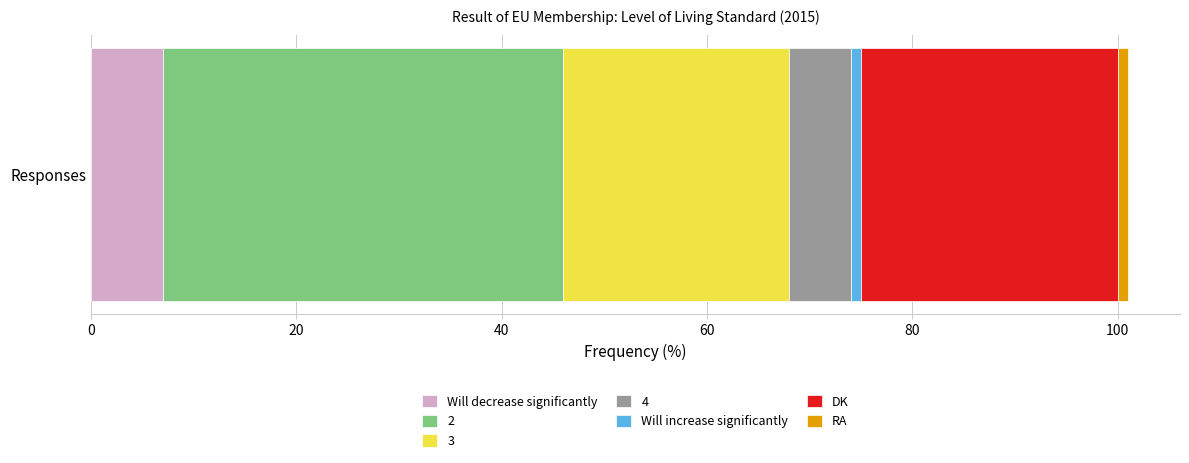

What is the highest value of the Will decrease significantly series?

7